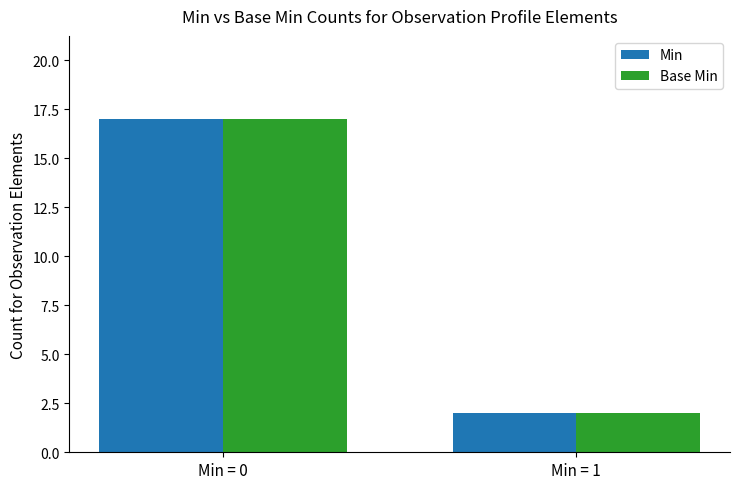

What is the difference between the Min values at Min = 0 and Min = 1?

15